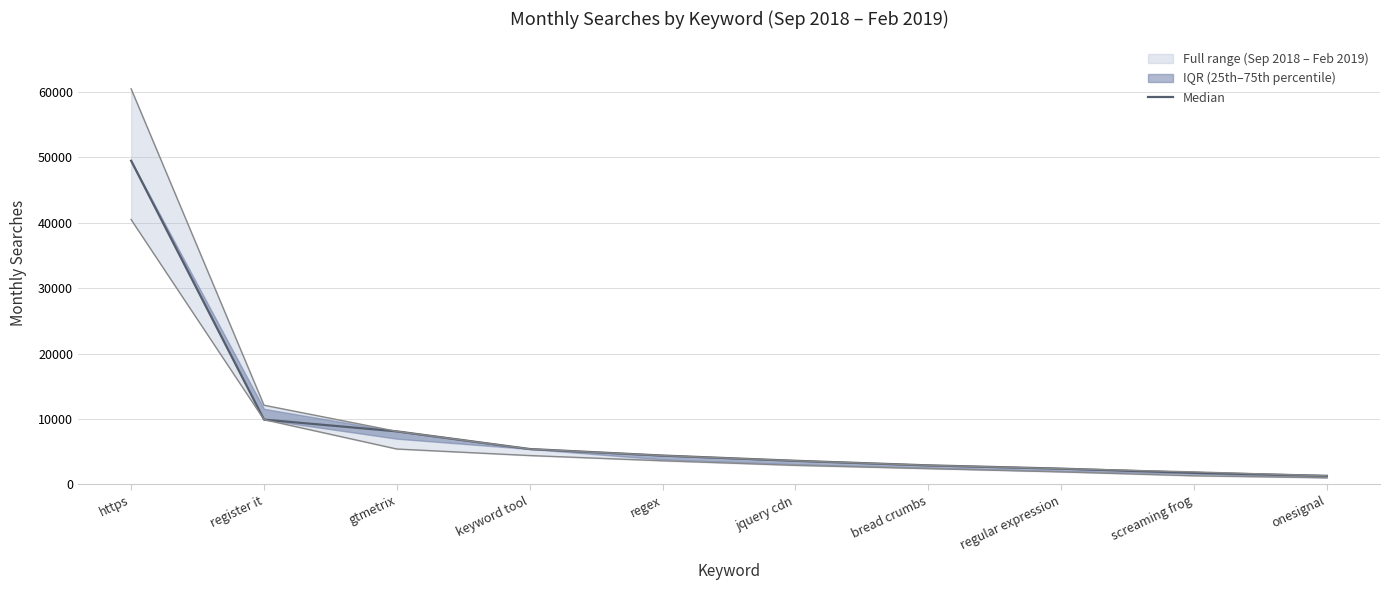

What is the difference between the values at keyword tool and jquery cdn?

1800